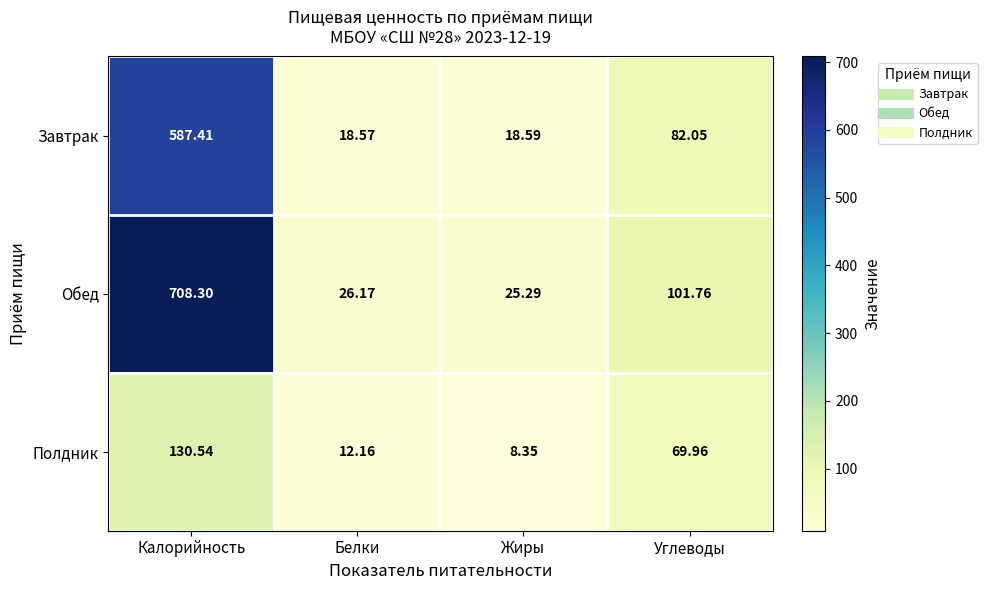

What is the difference between the highest and lowest values at Жиры?

16.9